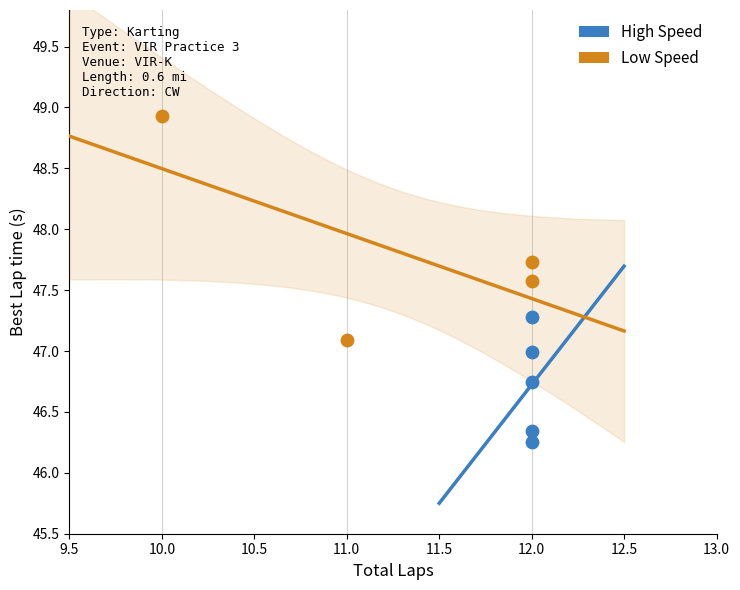

Which series reaches the minimum Y coordinate?

High Speed